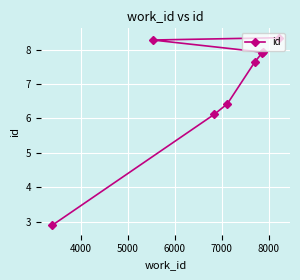

How many data points are above 7?

5